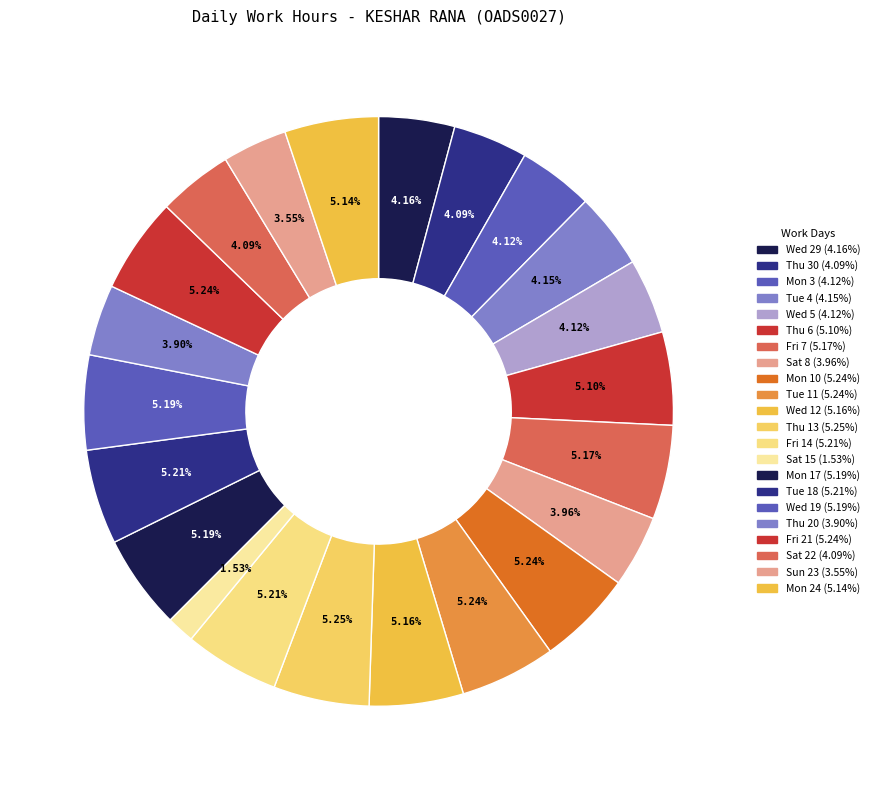

To the nearest percent, what is the average slice percentage?

5%